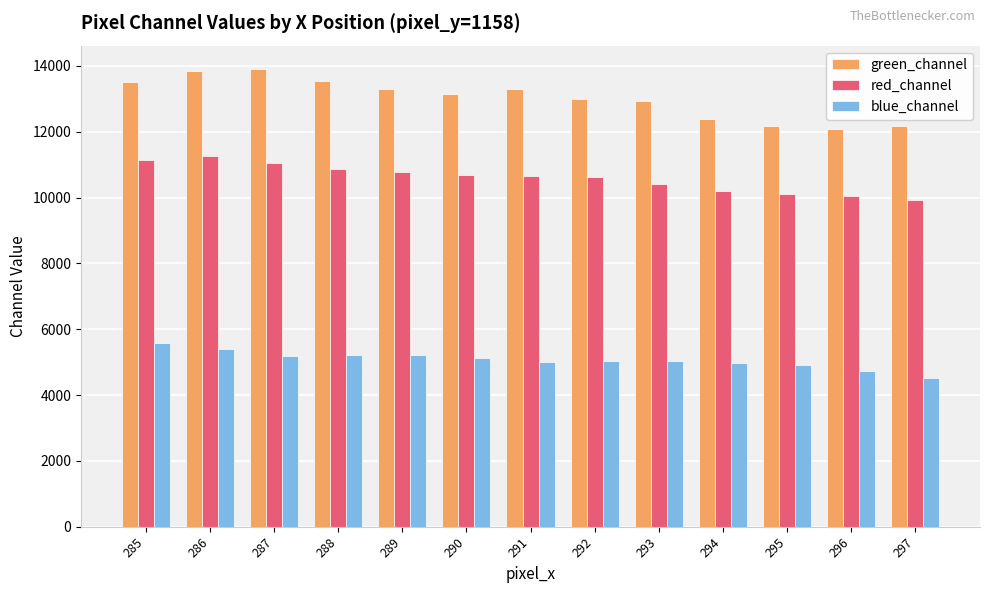

Which series has the widest spread of values?

green_channel